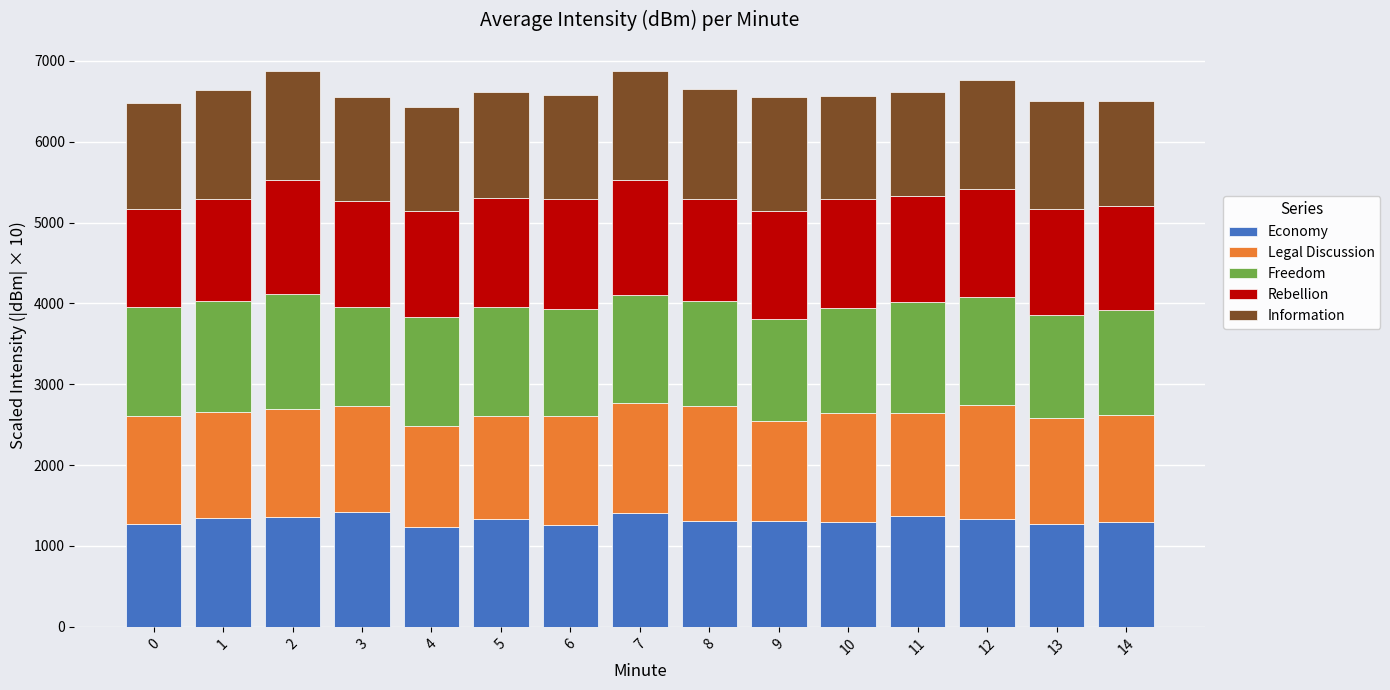

What is the total value across all series at 12?

6762.4